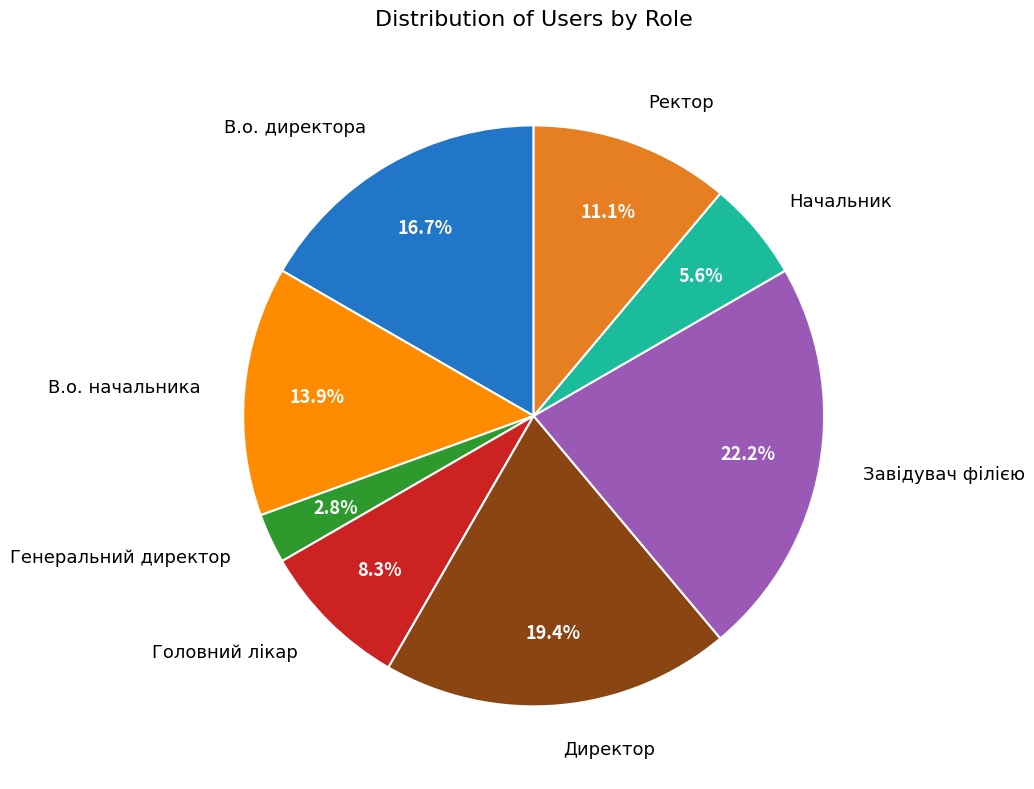

To the nearest percent, what is the difference between the Начальник and Ректор slice percentages?

6%